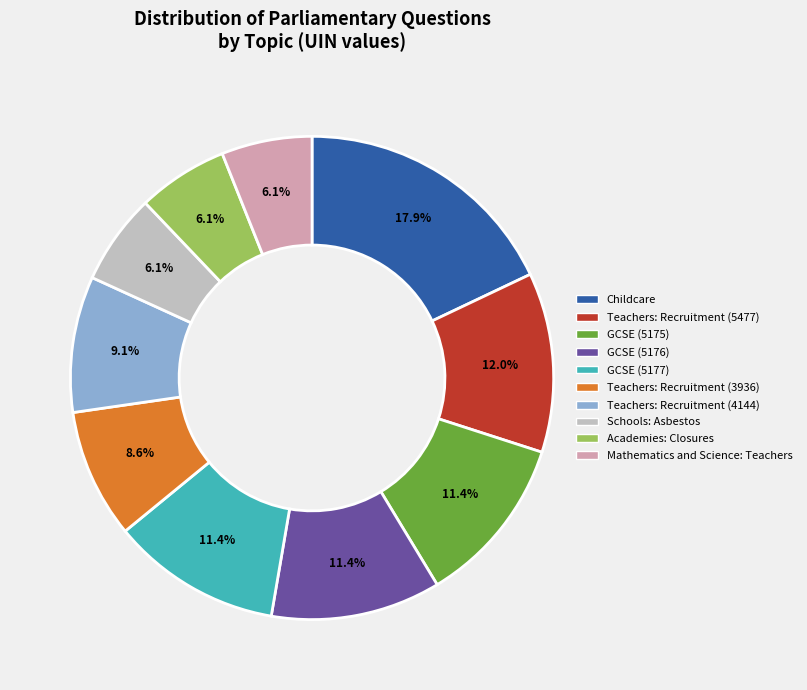

Does any single category account for the majority?

No